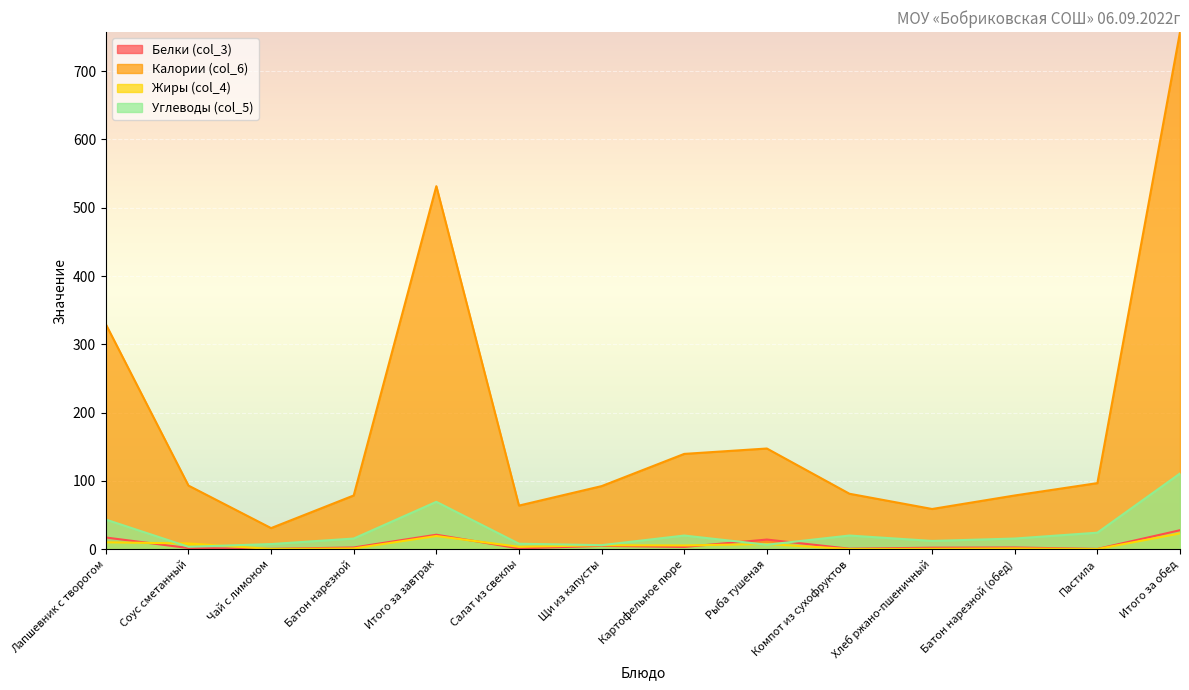

What is the value of the col_4 point at the 8th from the left?

5.3